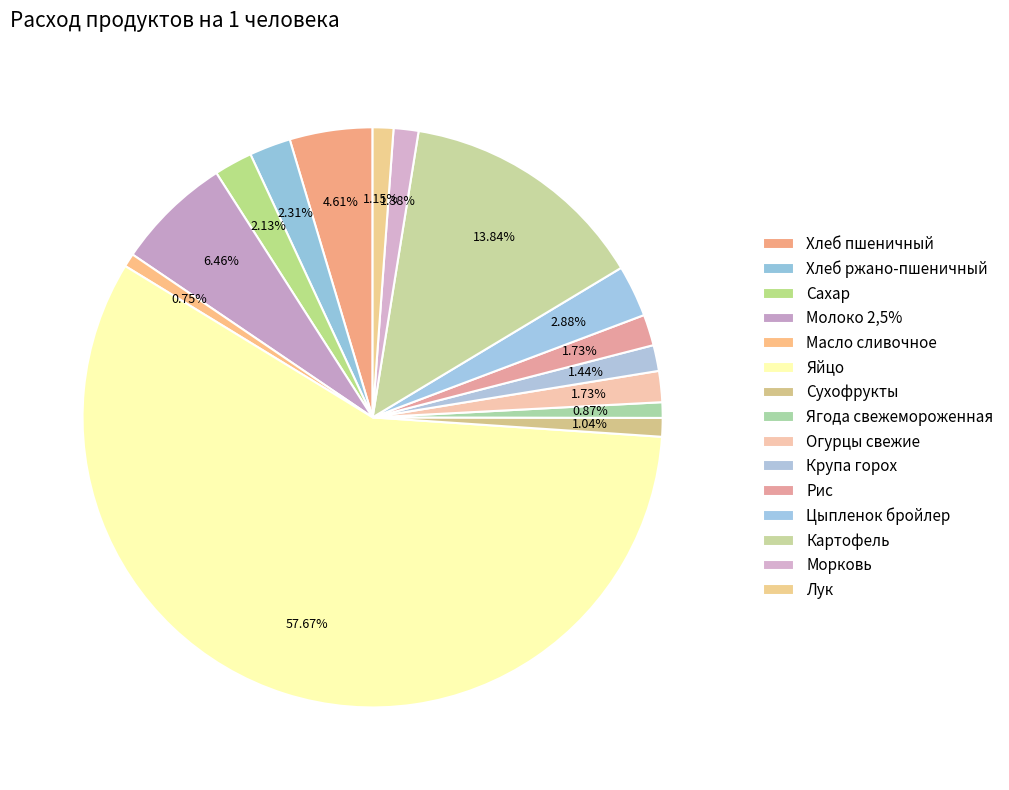

Which slice is the smallest?

Масло сливочное